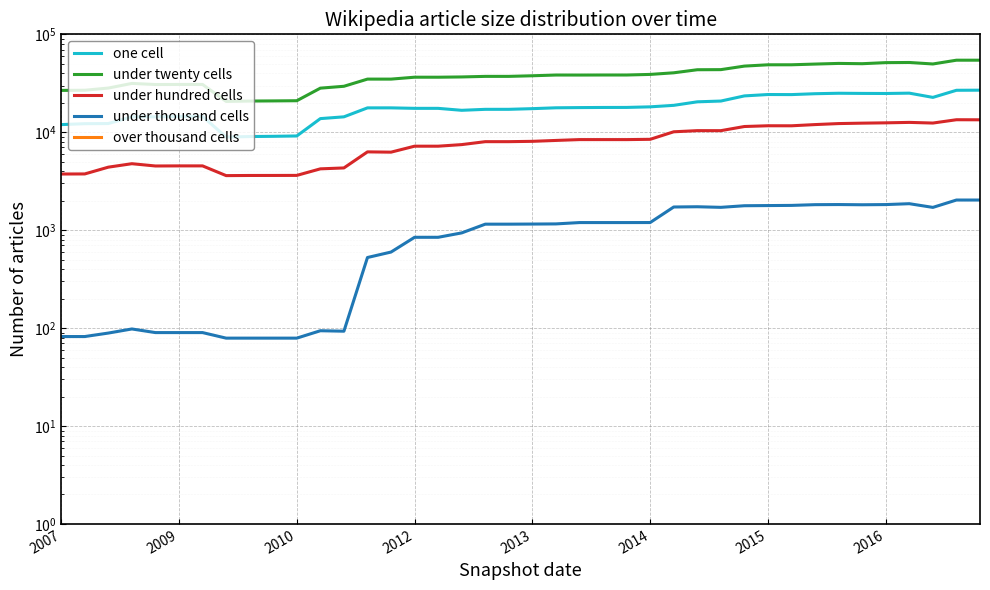

What is the maximum value shown in the chart?

54439.0